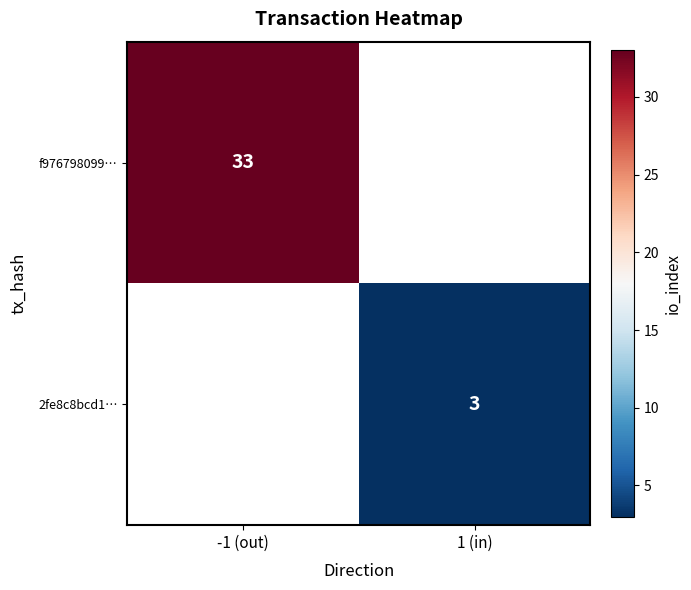

Which label corresponds to the largest value in the chart?

-1 (out)